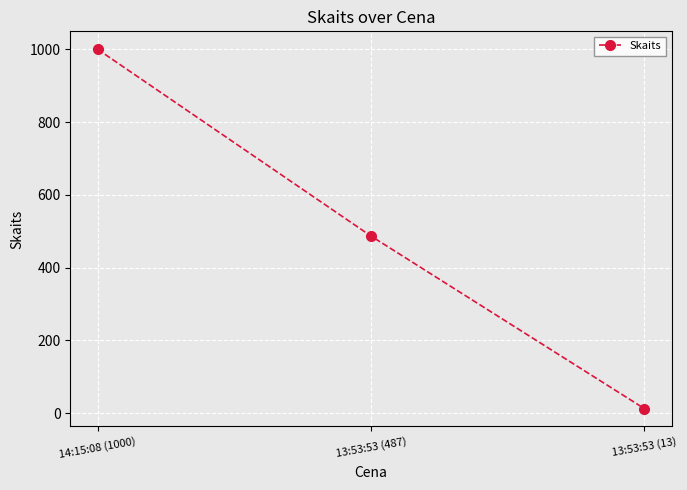

Between 13:53:53 (13) and 13:53:53 (487), which is larger?

13:53:53 (487)